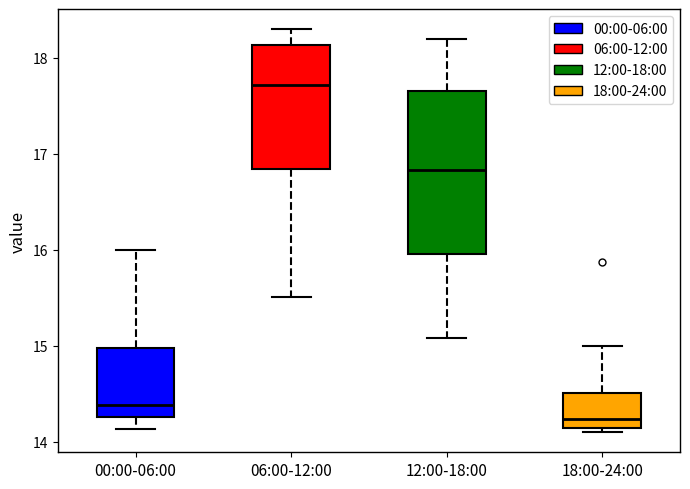

Reading left to right, transcribe this box plot: for each box, give where its median line is, the range the box spans, and where its two whiskers end, as read against the y-axis. The values are not printed on the chart, so give them approximately, as read against the axis.

00:00-06:00: median 14.4, box 14.3 to 15.0, whiskers 14.1 to 16.0
06:00-12:00: median 17.7, box 16.8 to 18.1, whiskers 15.5 to 18.3
12:00-18:00: median 16.8, box 16.0 to 17.7, whiskers 15.1 to 18.2
18:00-24:00: median 14.2, box 14.1 to 14.5, whiskers 14.1 (just below the box's lower edge) to 15.0